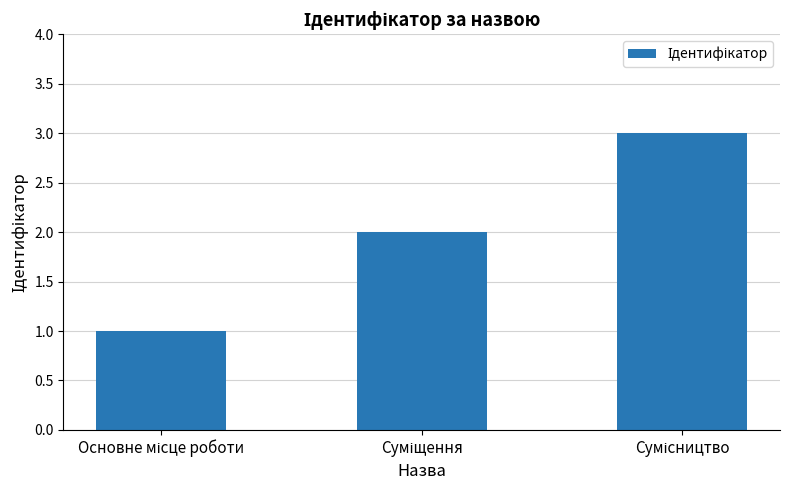

What is the sum of all values?

6